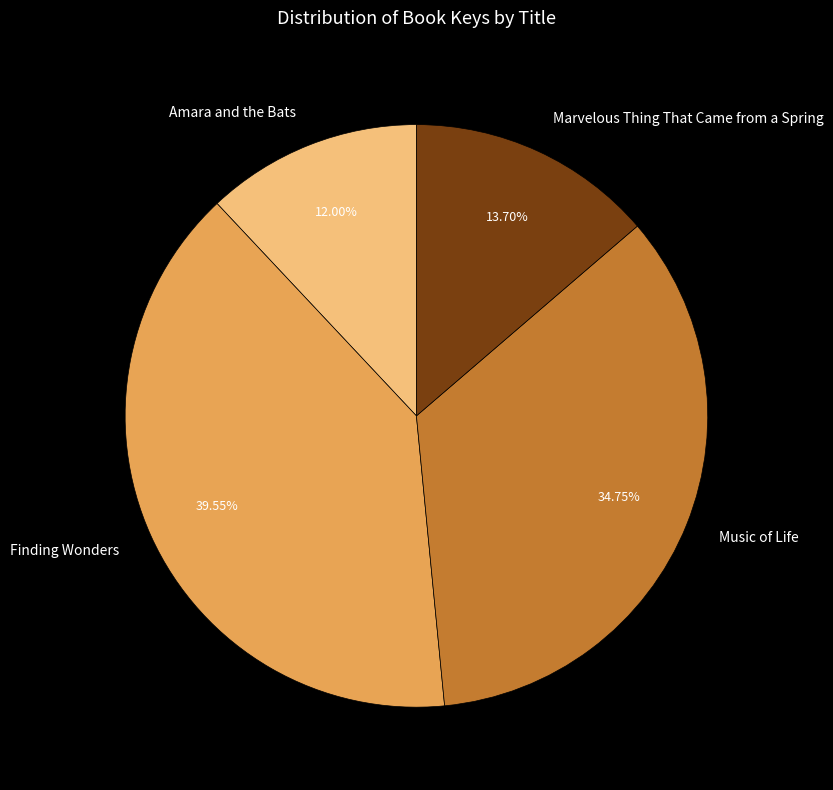

How much of the chart is everything except Music of Life?

65.2%